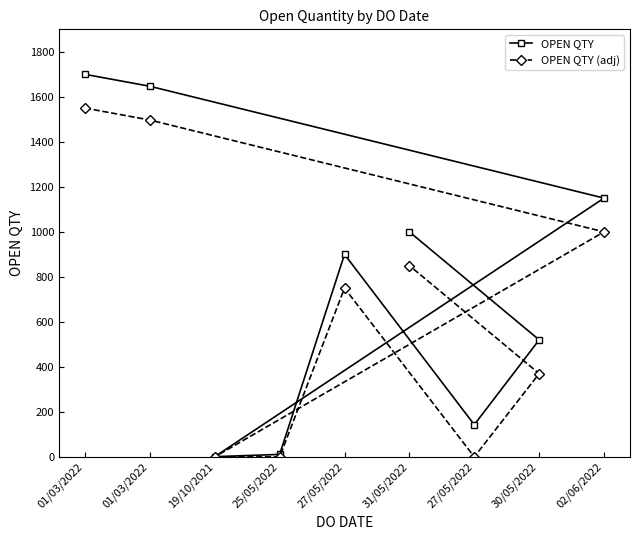

Is this an area chart (filled region under the line)?

No